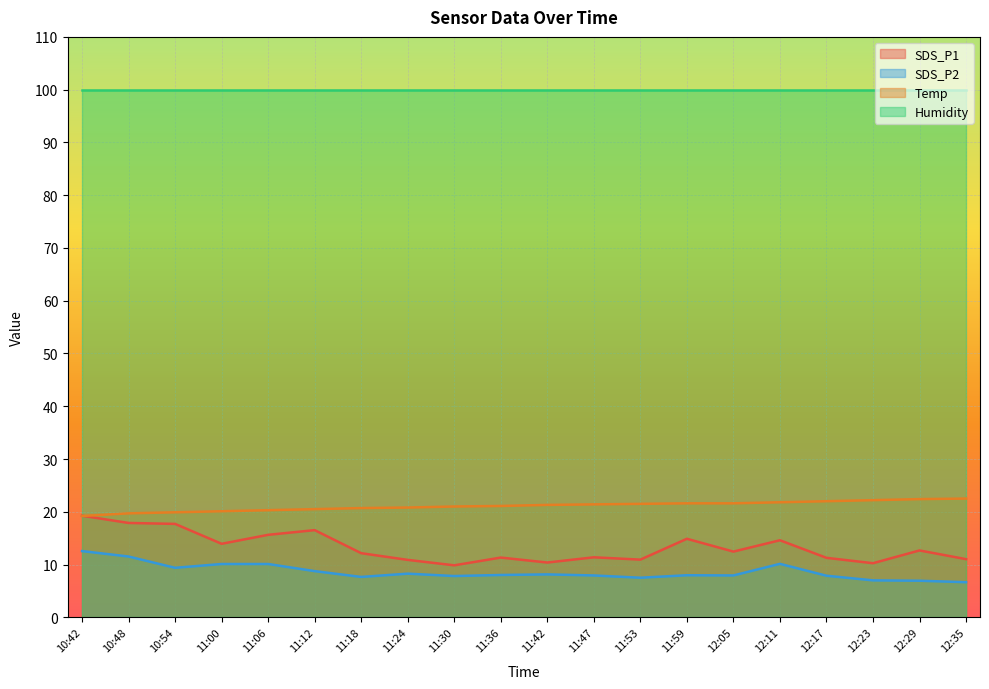

What is the label of the 4th point from the left?

11:00